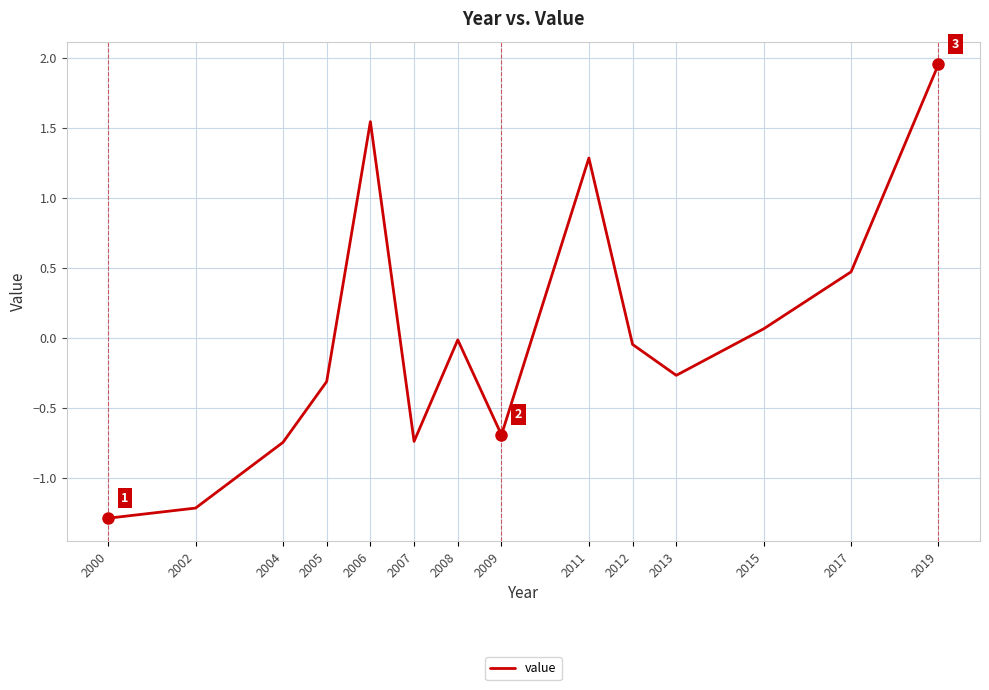

What is the approximate value at 2013?

-0.3